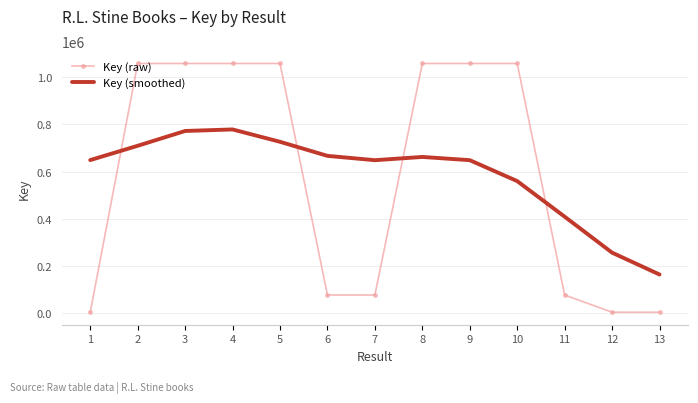

Is the value of Key (raw) at 7 greater than the value of Key (smoothed) at 7?

No